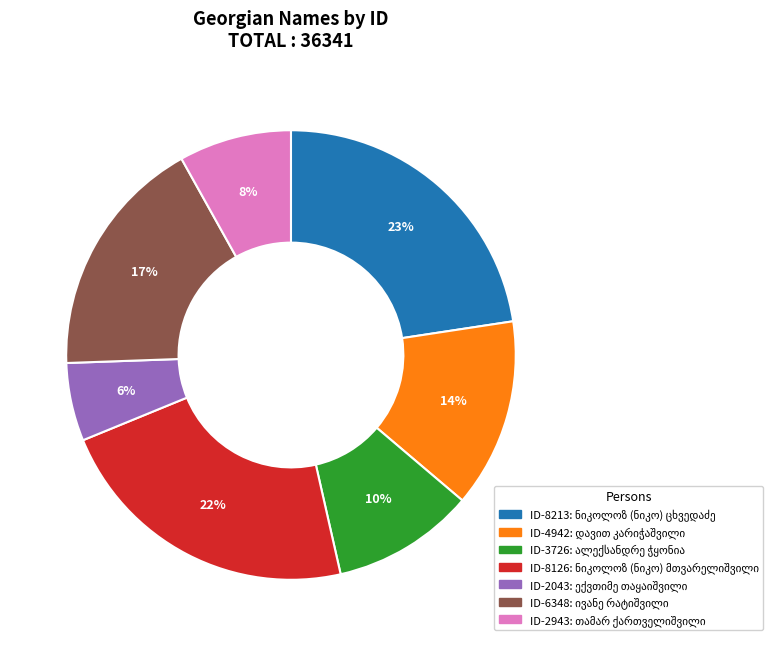

To the nearest percent, what is the difference between the largest and smallest slice percentages?

17%